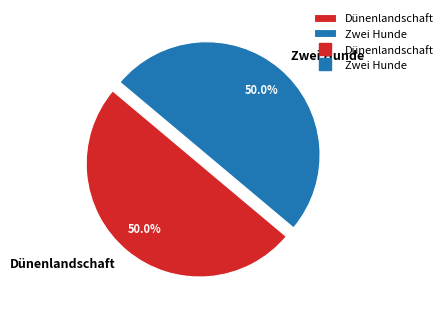

Combined, do Zwei Hunde and Dünenlandschaft account for over 50%?

Yes